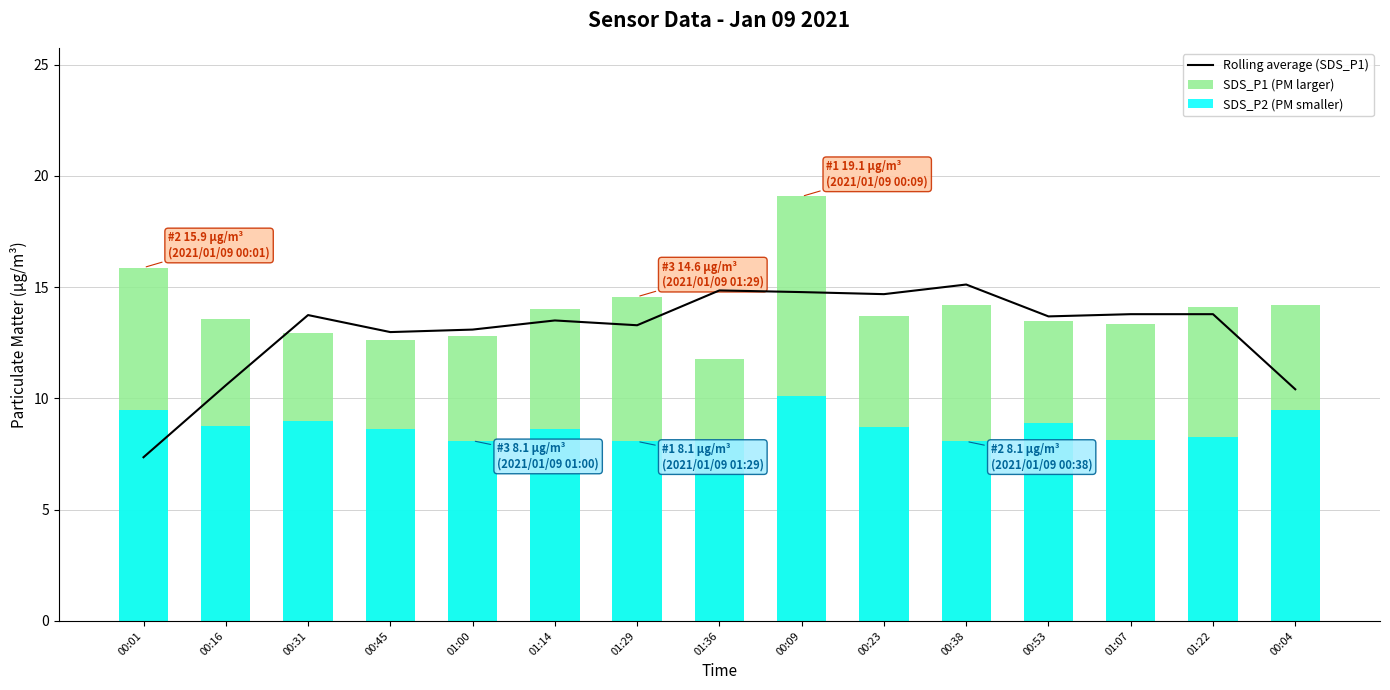

What is the value of the SDS_P2 (PM smaller) bar at the 7th from the left?

8.1